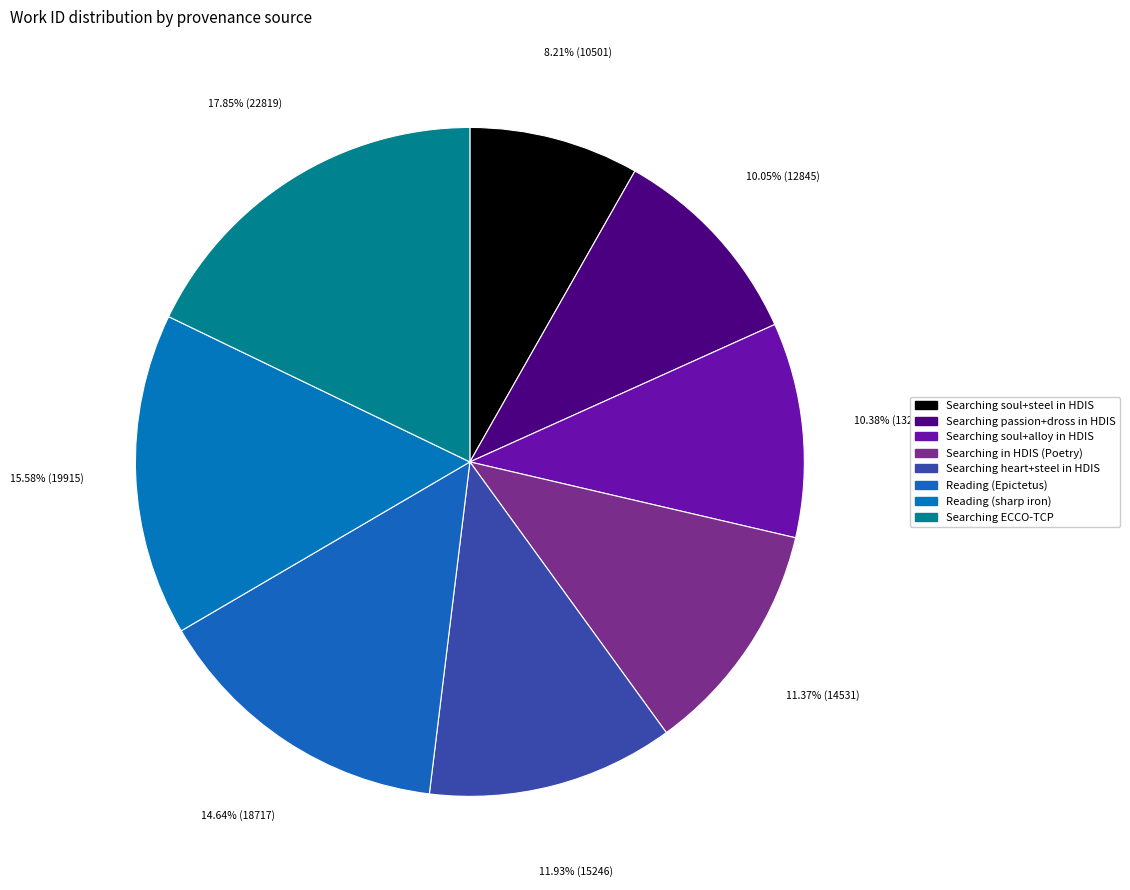

How many segments does this pie chart have?

8